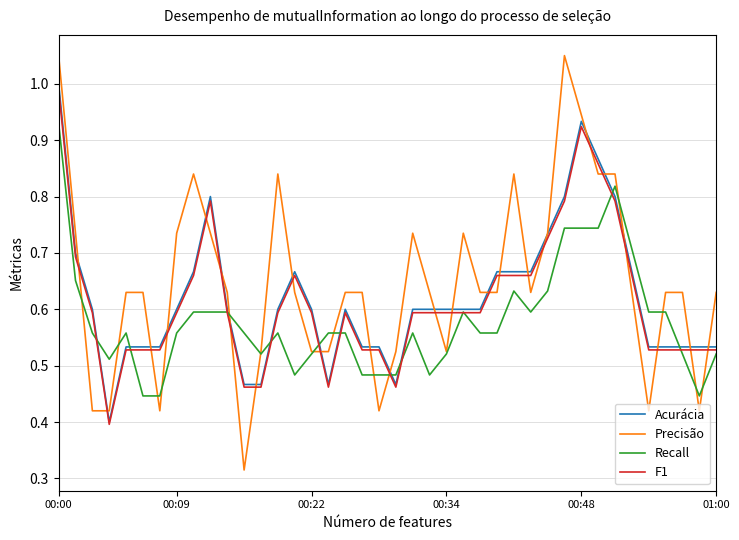

Which series has the largest range (max minus min)?

Precisão